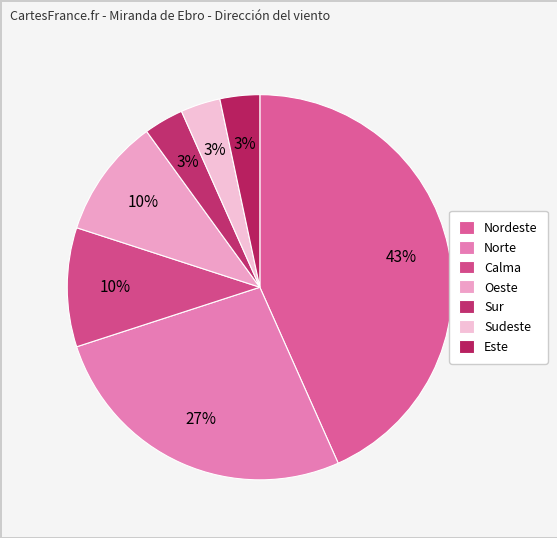

True or false: Sudeste accounts for 1% of the total.

False